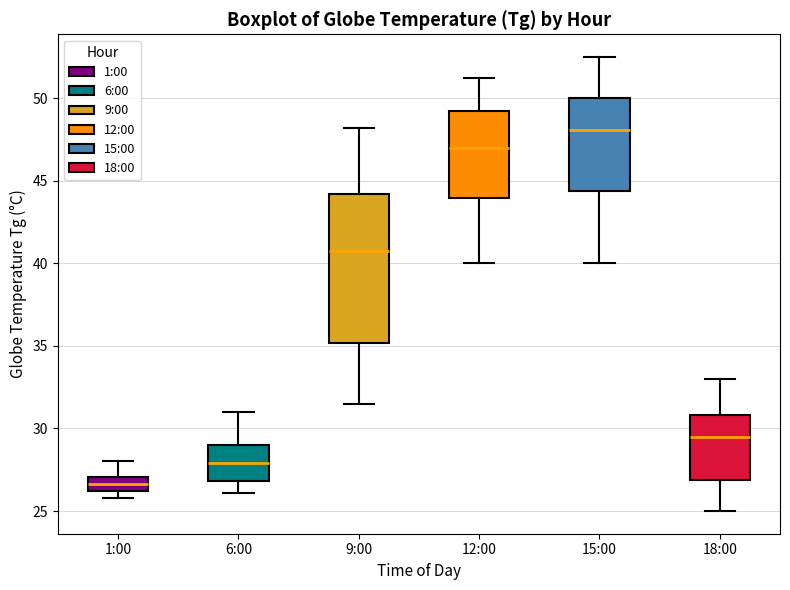

Which box is the tallest, from its lower edge to its upper edge?

9:00